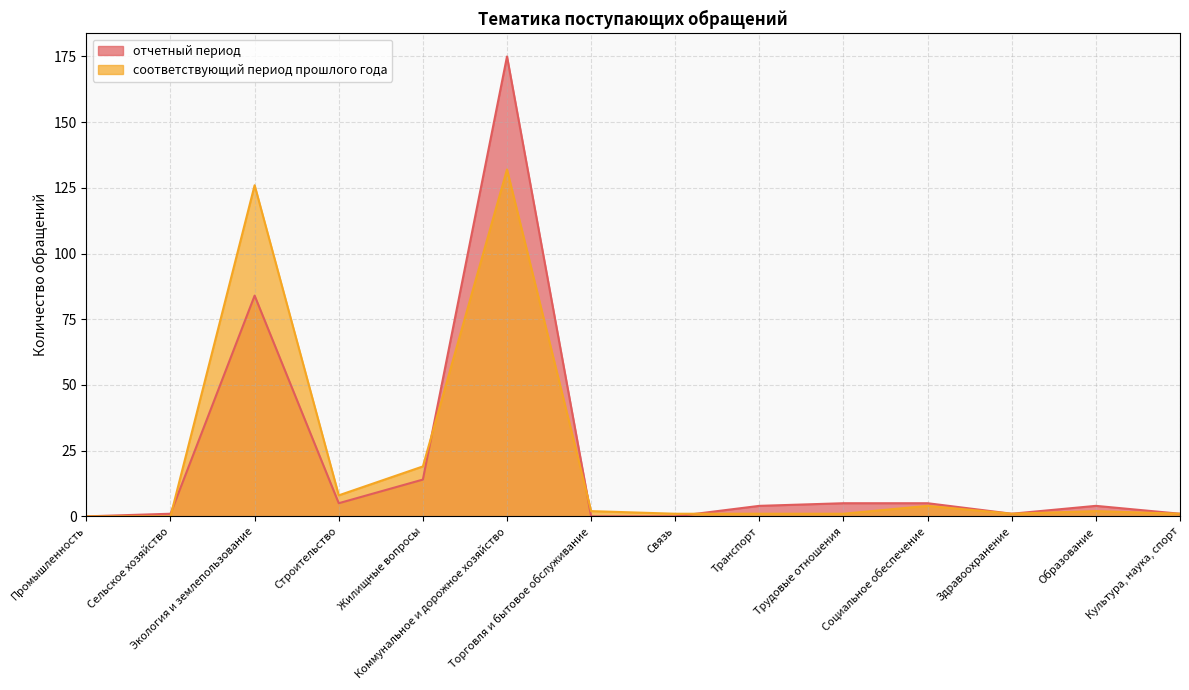

Is the value of отчетный период at Коммунальное и дорожное хозяйство greater than the value of соответствующий период прошлого года at Промышленность?

Yes